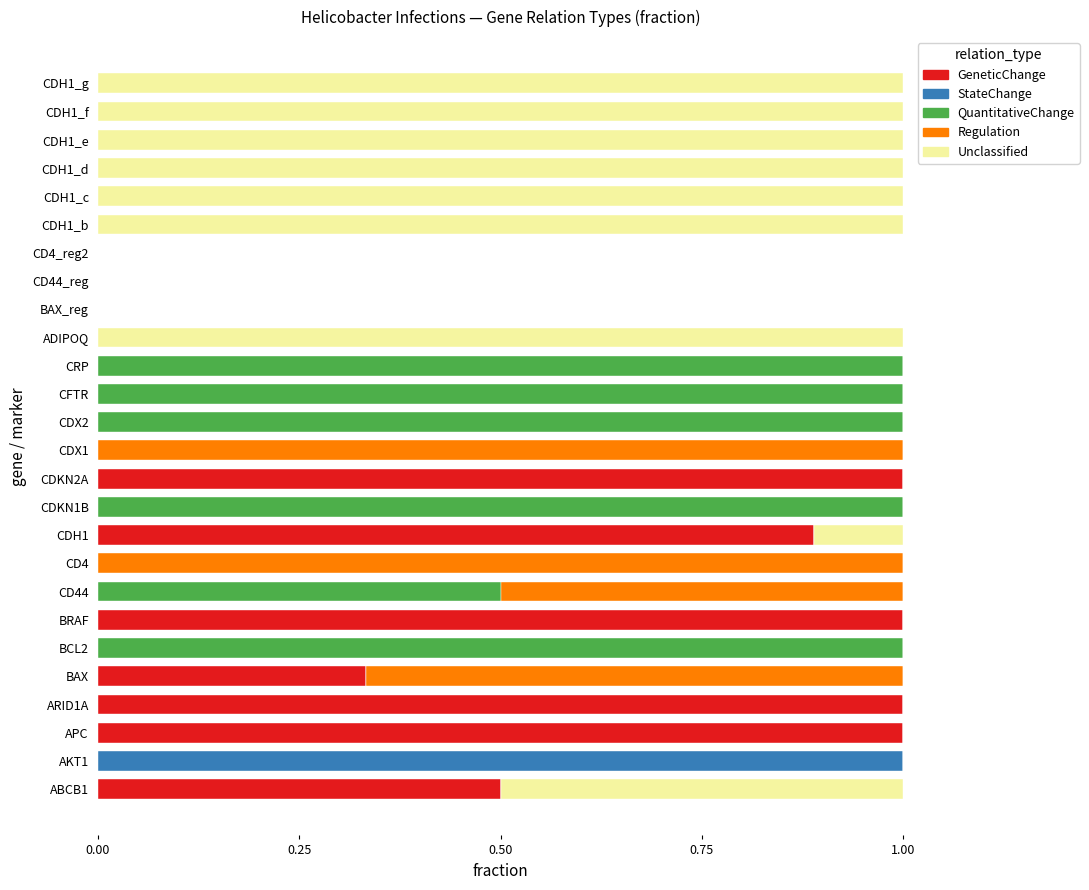

What is the total value across all series at CDX1?

1.0